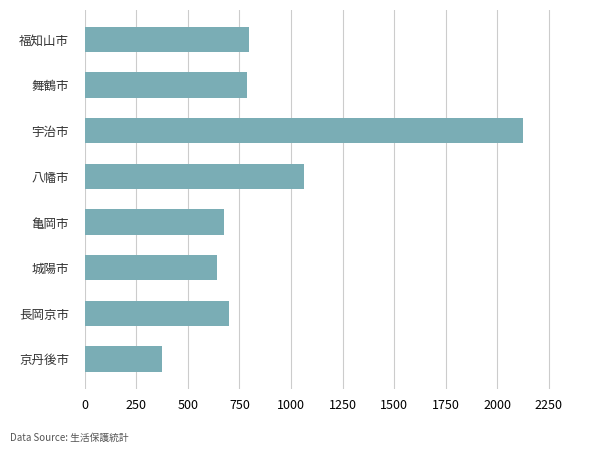

The value at 京丹後市 is 375.0. True or false?

True